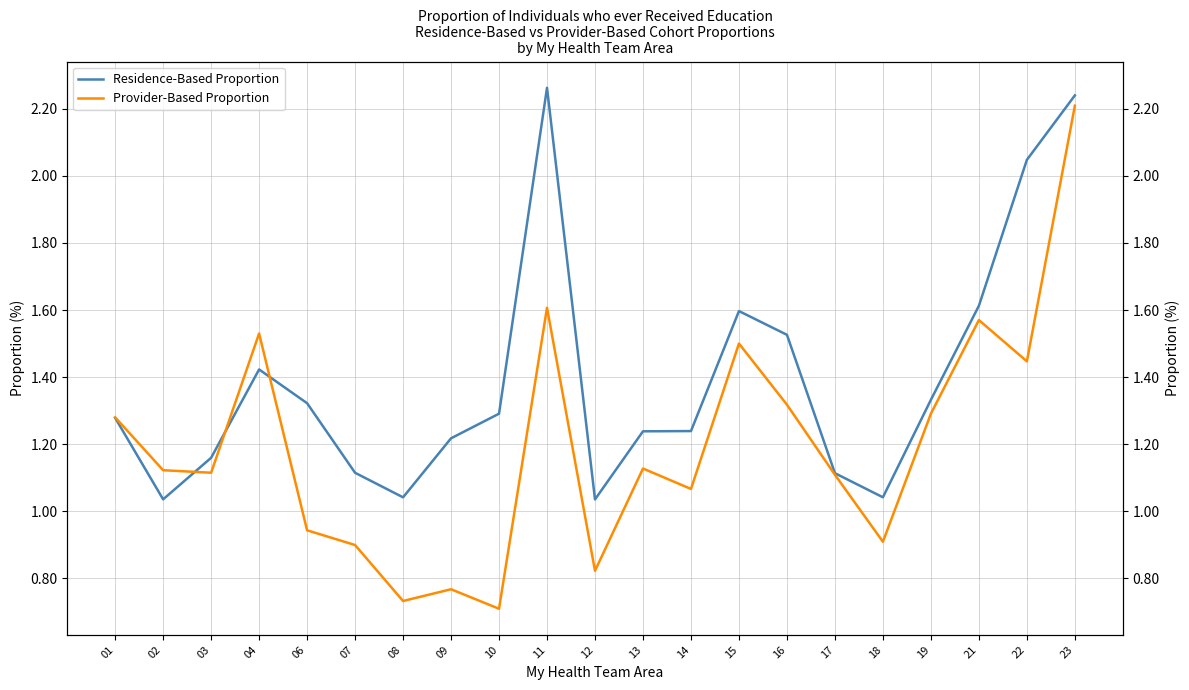

True or false: Provider-Based Proportion has more than 0 interior local peaks.

True